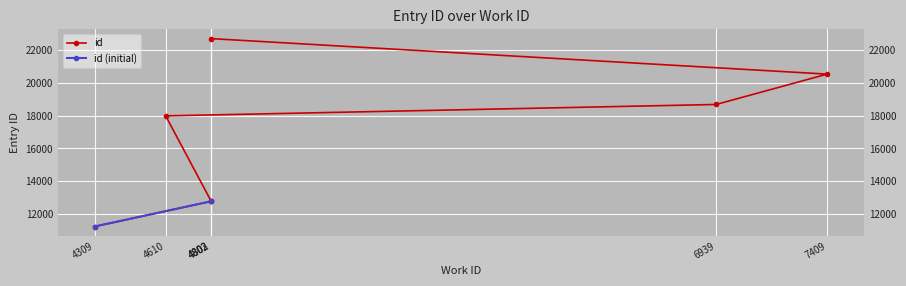

What is the minimum value shown in the chart?

11242